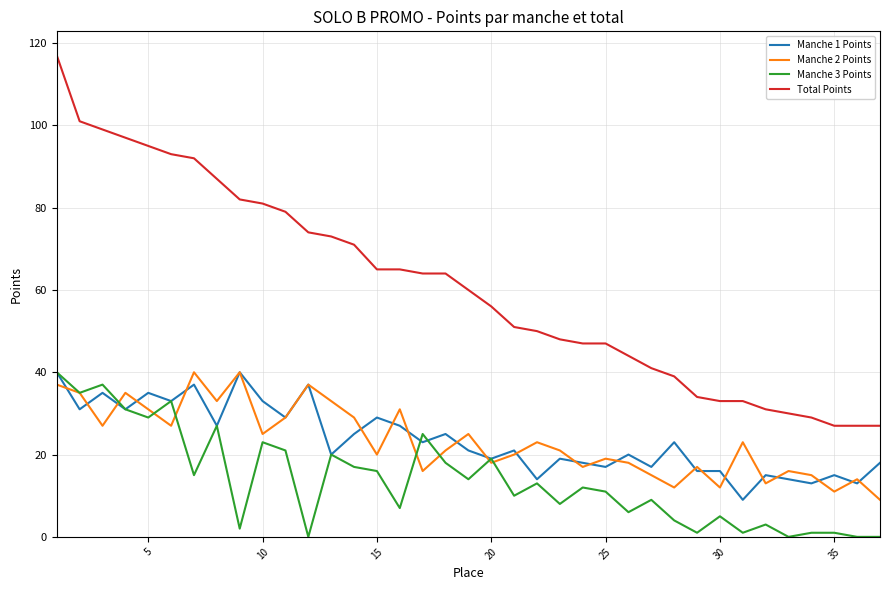

True or false: Manche 3 Points and Total Points cross at least once.

False